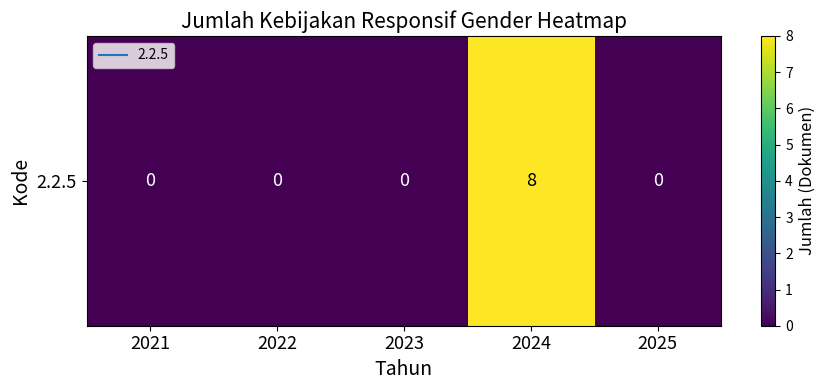

Rank the categories by value from lowest to highest.

2021, 2022, 2023, 2025, 2024